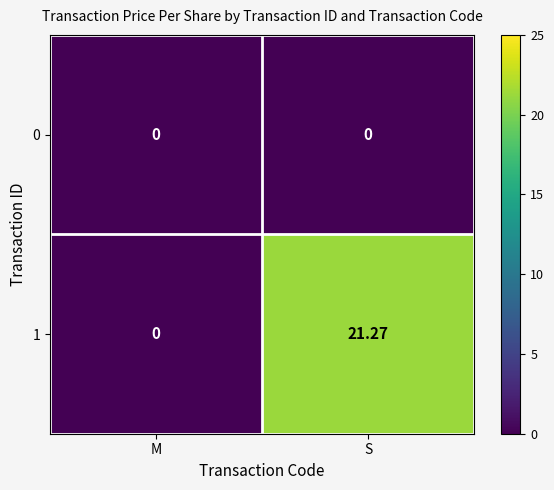

Which series has the widest spread of values?

1